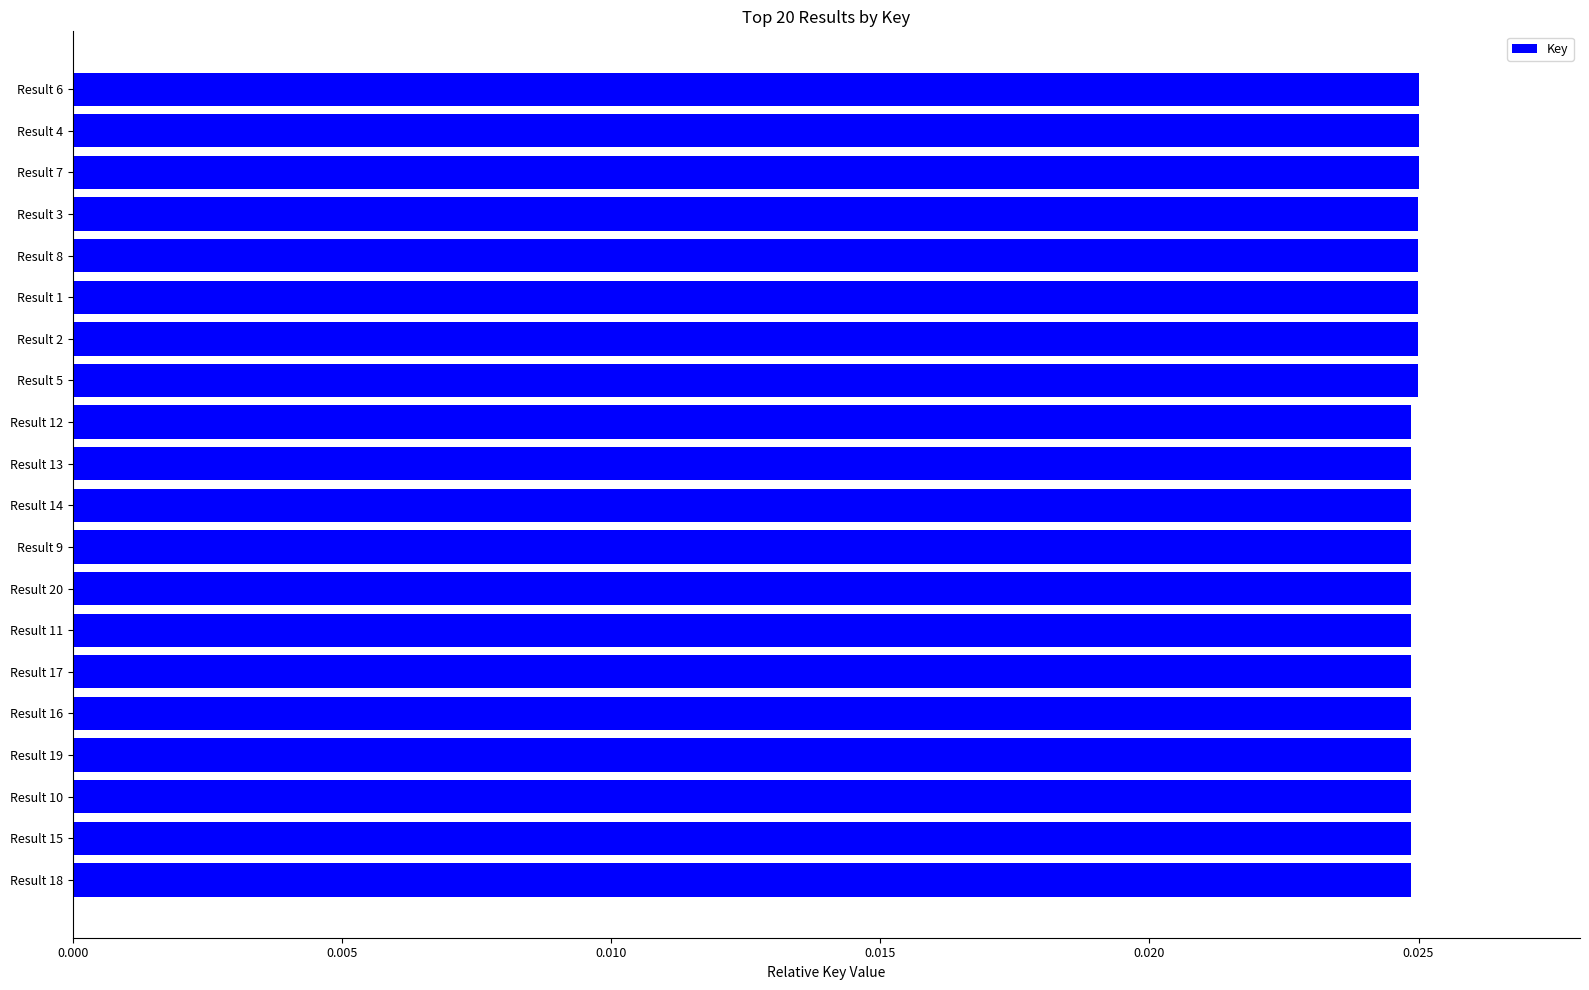

Count the values in the range 0 to 1.

20